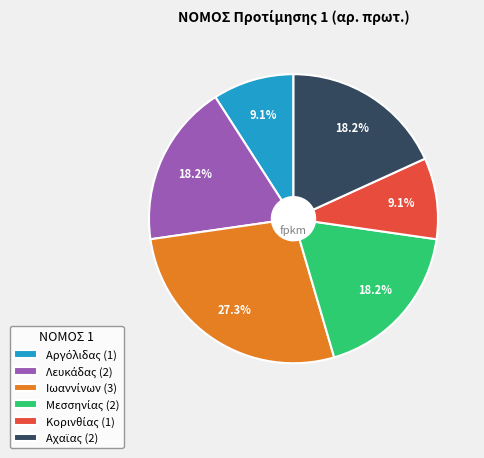

Count the number of slices in the pie.

6